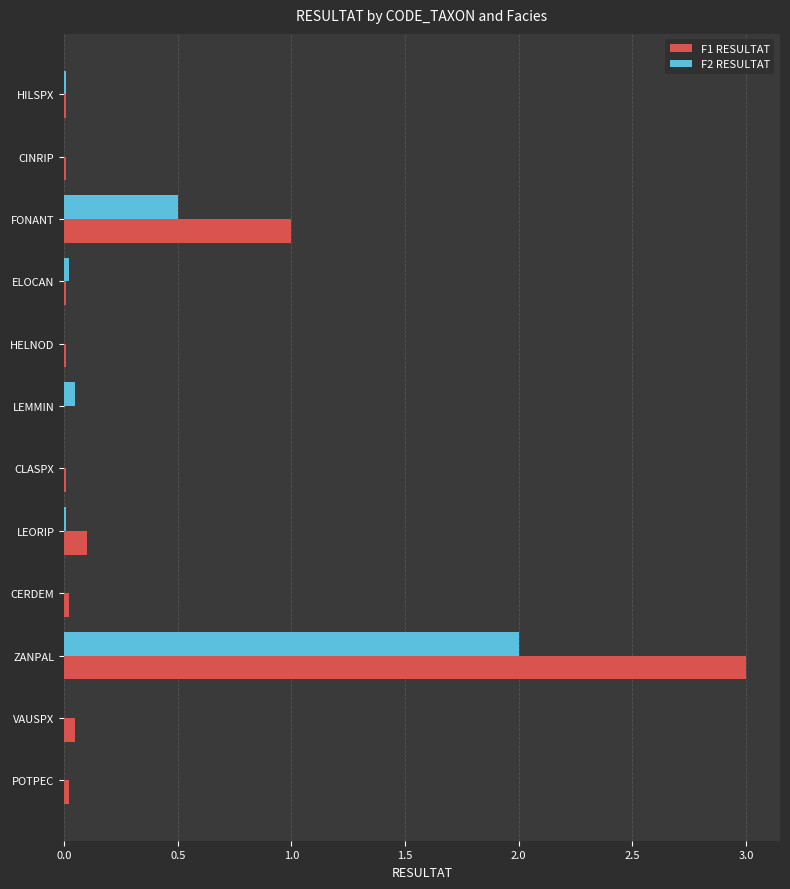

The value of F2 RESULTAT at FONANT is 0.5. True or false?

True